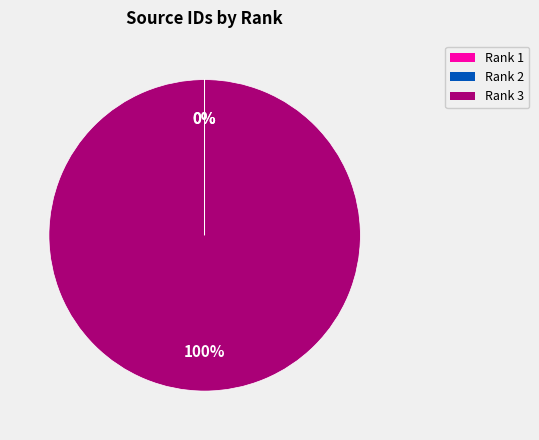

To the nearest percent, what is the difference between the largest and smallest slice percentages?

100%